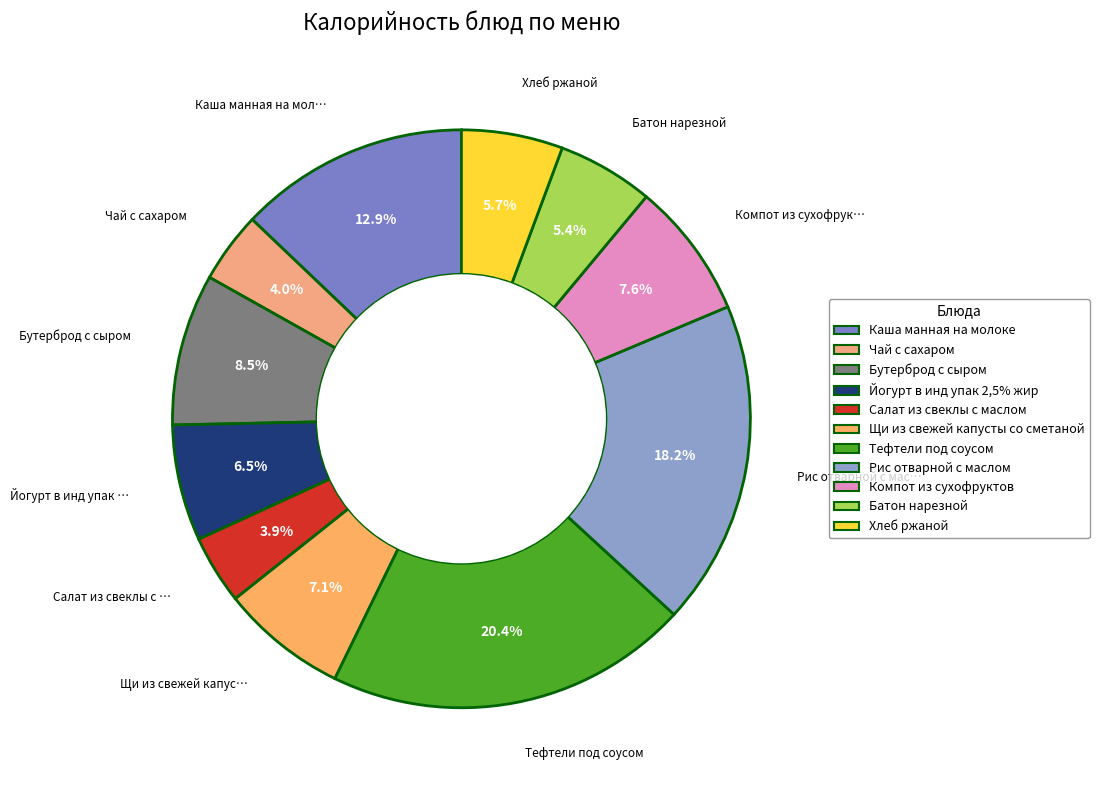

Between Компот из сухофруктов and Бутерброд с сыром, which is larger?

Бутерброд с сыром